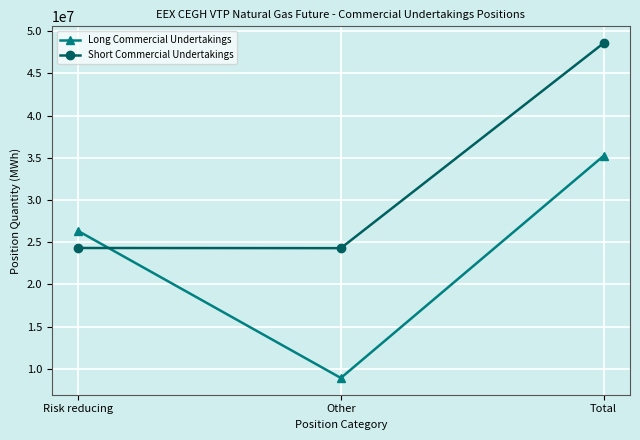

Rank the series at Risk reducing from lowest to highest value.

Short Commercial Undertakings, Long Commercial Undertakings